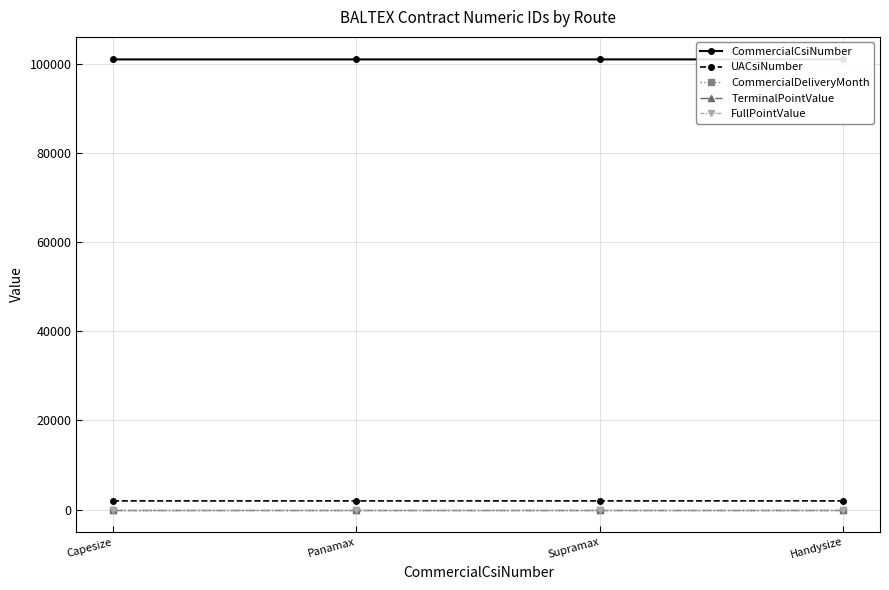

True or false: UACsiNumber has more than 1 points higher than both neighbors.

False